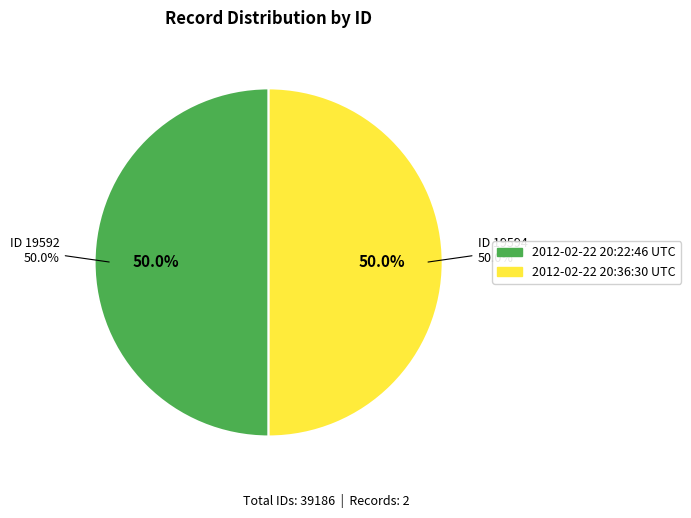

Is the sum of 2012-02-22 20:22:46 UTC and 2012-02-22 20:36:30 UTC greater than half?

Yes